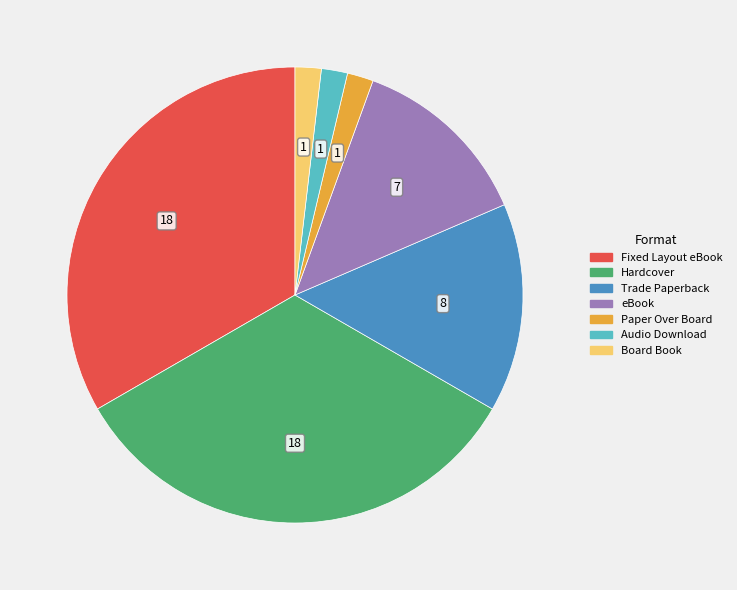

Approximately how many times larger is the value at Board Book compared to Audio Download?

1.0